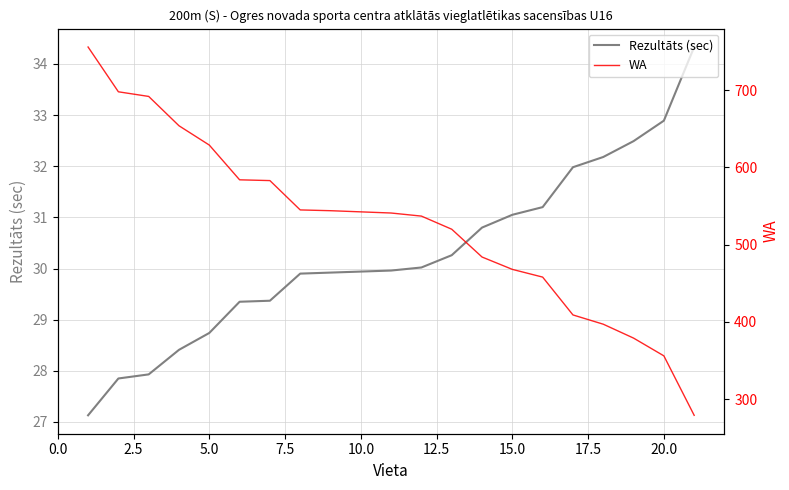

What is the greatest value displayed?

756.0